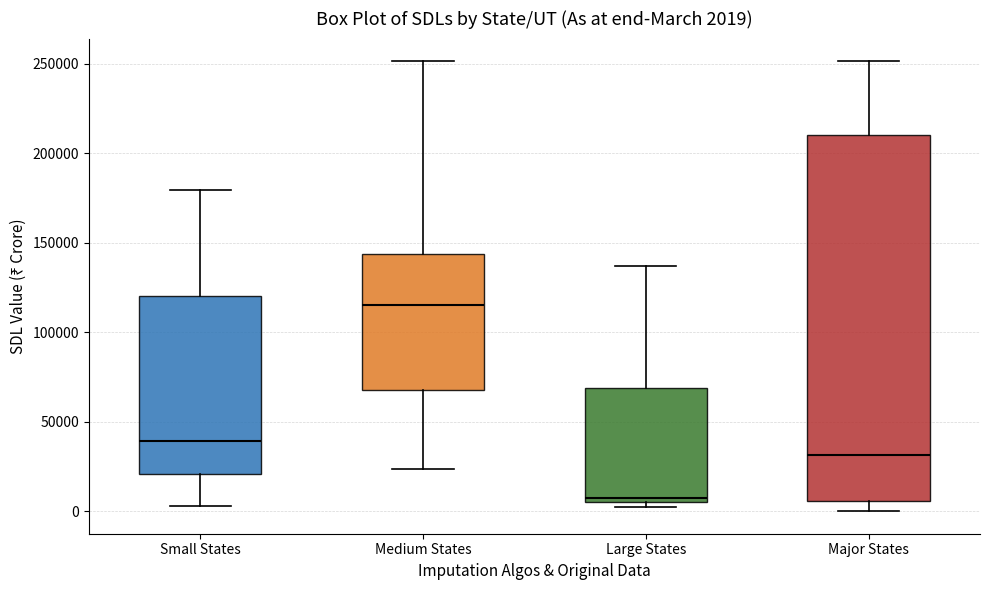

Which box has the highest median line?

Medium States